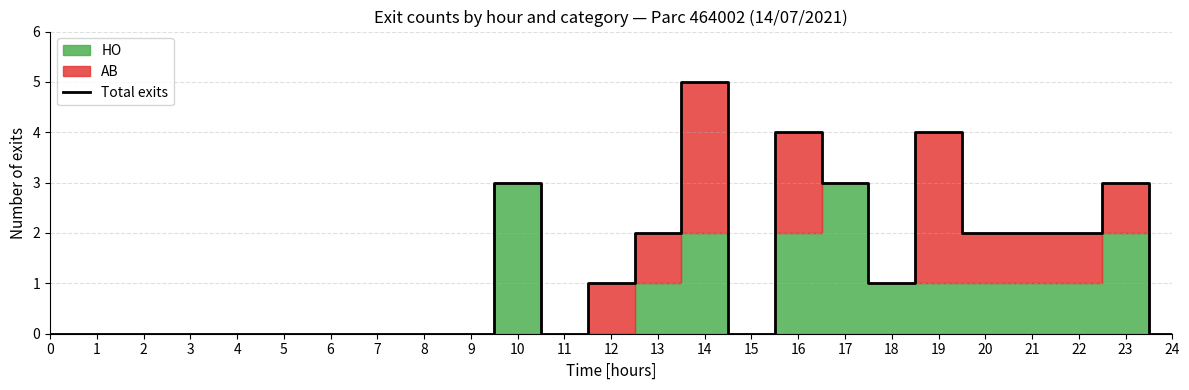

Rank the categories by value from lowest to highest.

0, 1, 2, 3, 4, 5, 6, 7, 8, 9, 11, 15, 24, 12, 18, 13, 20, 21, 22, 10, 17, 23, 16, 19, 14